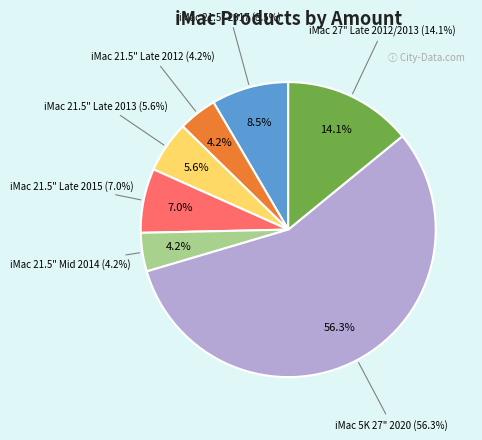

What percentage is the iMac 27" Late 2012/2013 slice, to the nearest percent?

14%